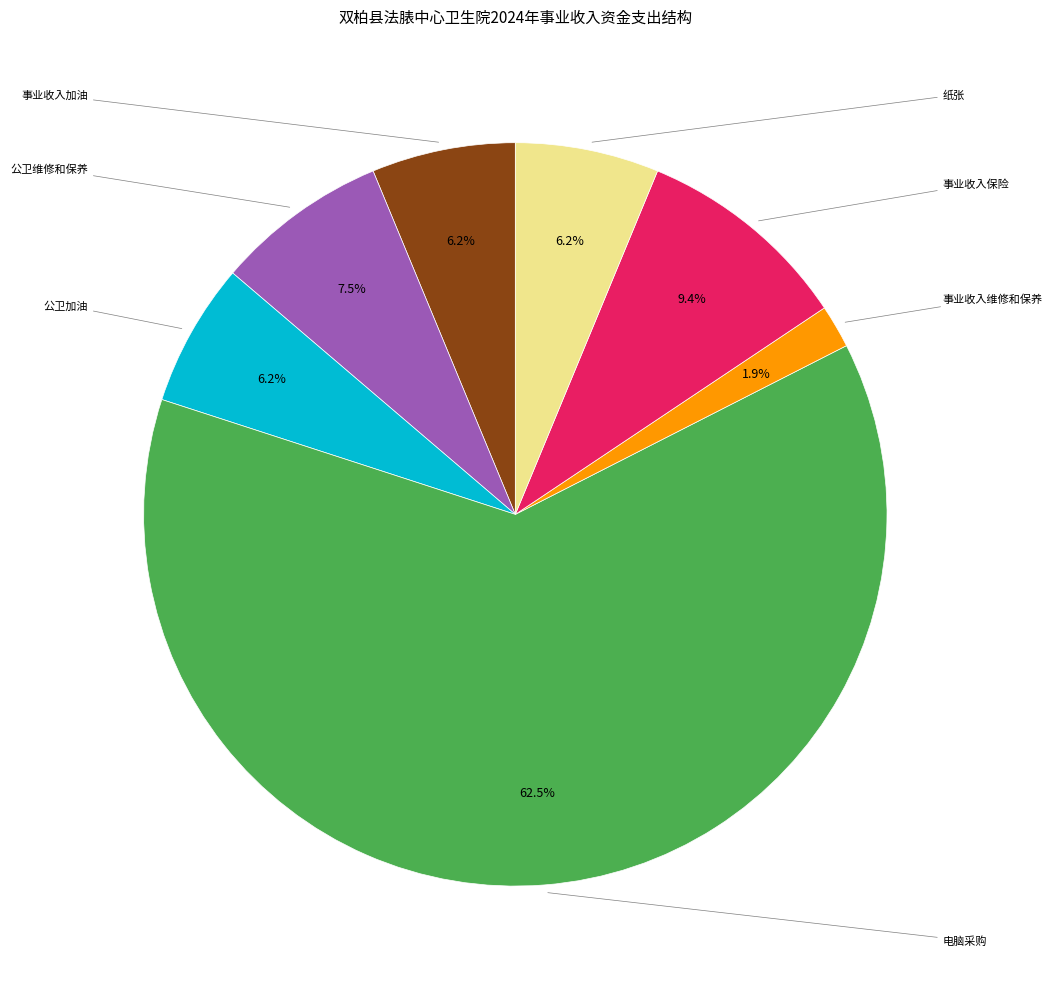

The 事业收入加油 slice represents 6% of the pie. True or false?

True